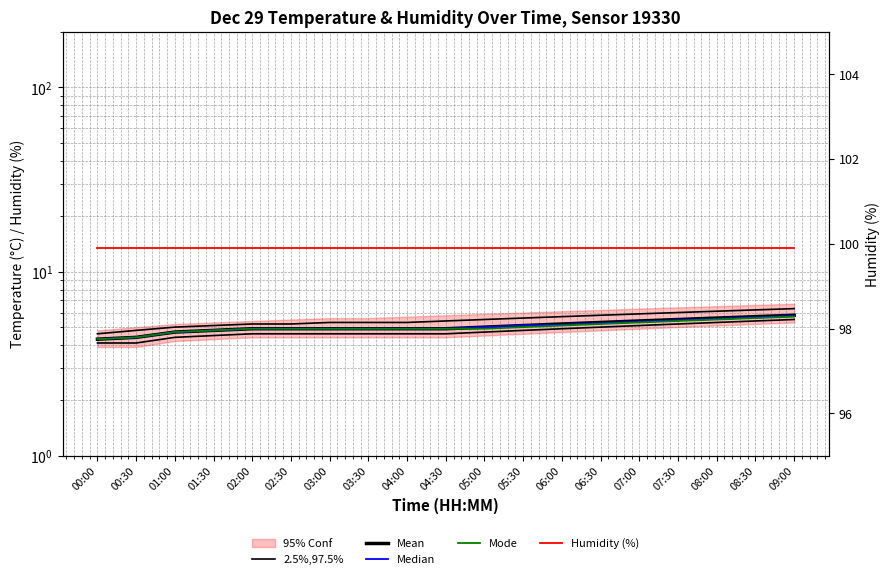

What is the value of the Mode point at the 2nd from the left?

4.4